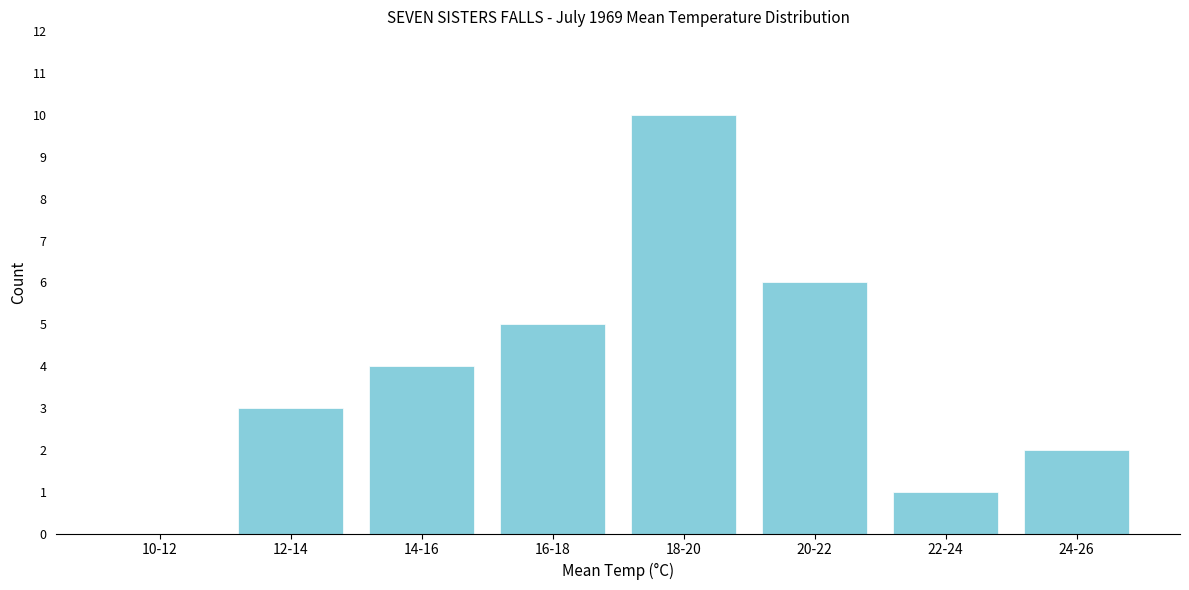

Reading left to right, list all the values displayed in this chart.

10-12=0	12-14=3	14-16=4	16-18=5	18-20=10	20-22=6	22-24=1	24-26=2